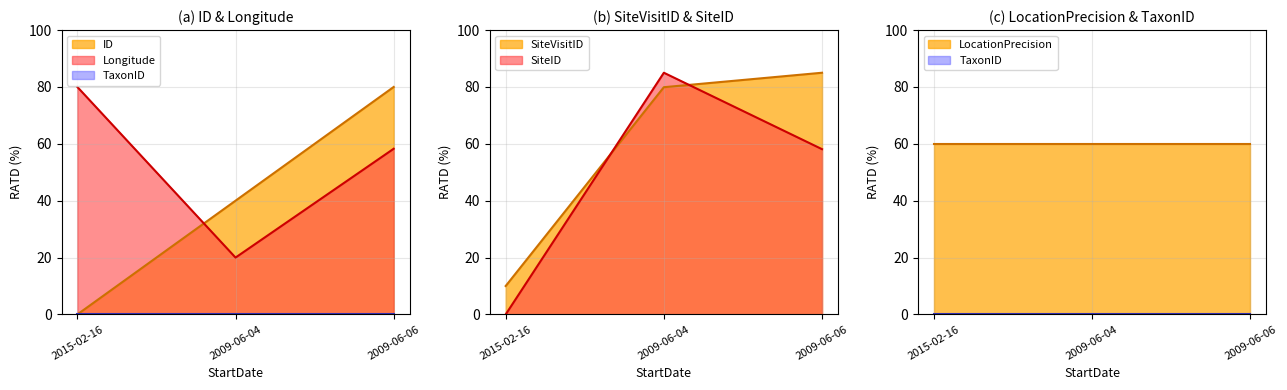

What is the label of the 1st point from the right?

2009-06-06